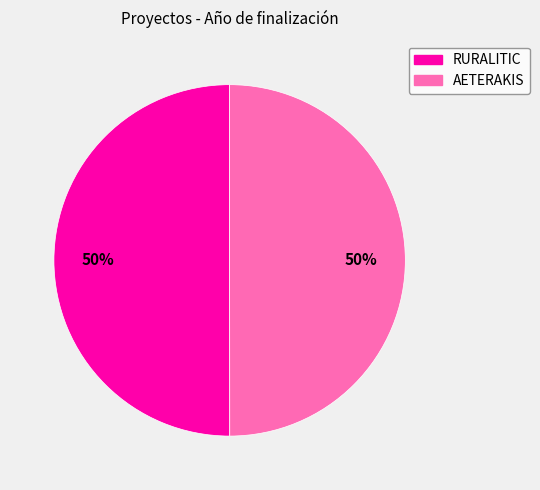

To the nearest percent, what is the average slice percentage?

50%